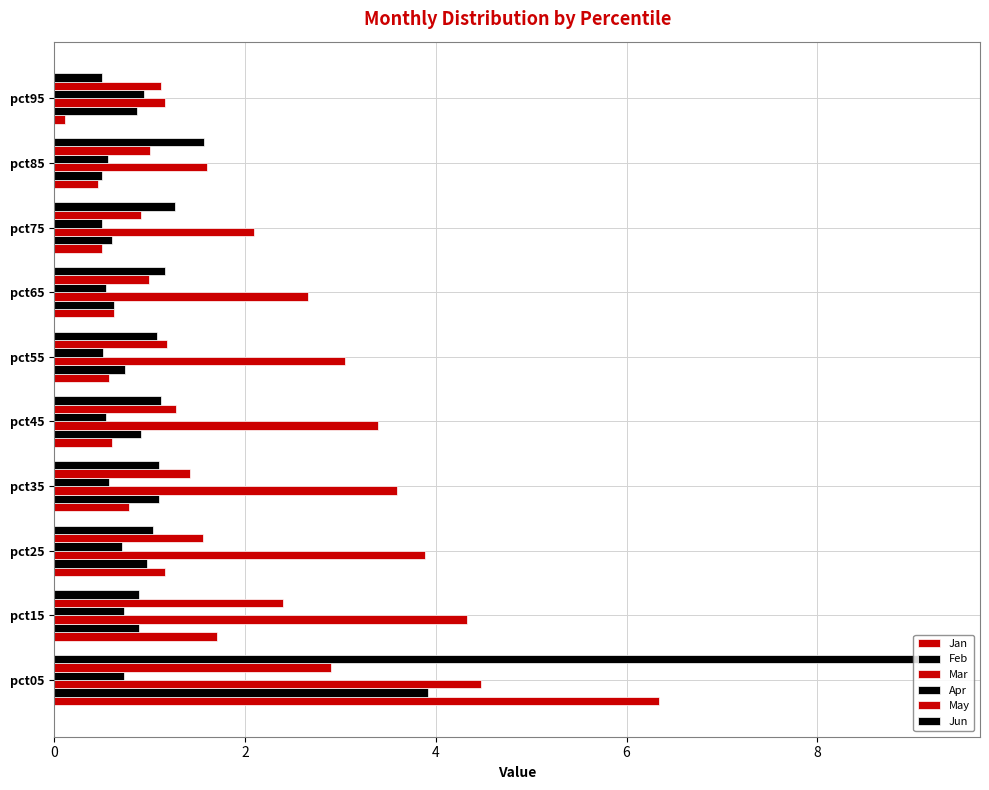

How many distinct data groups are displayed?

6